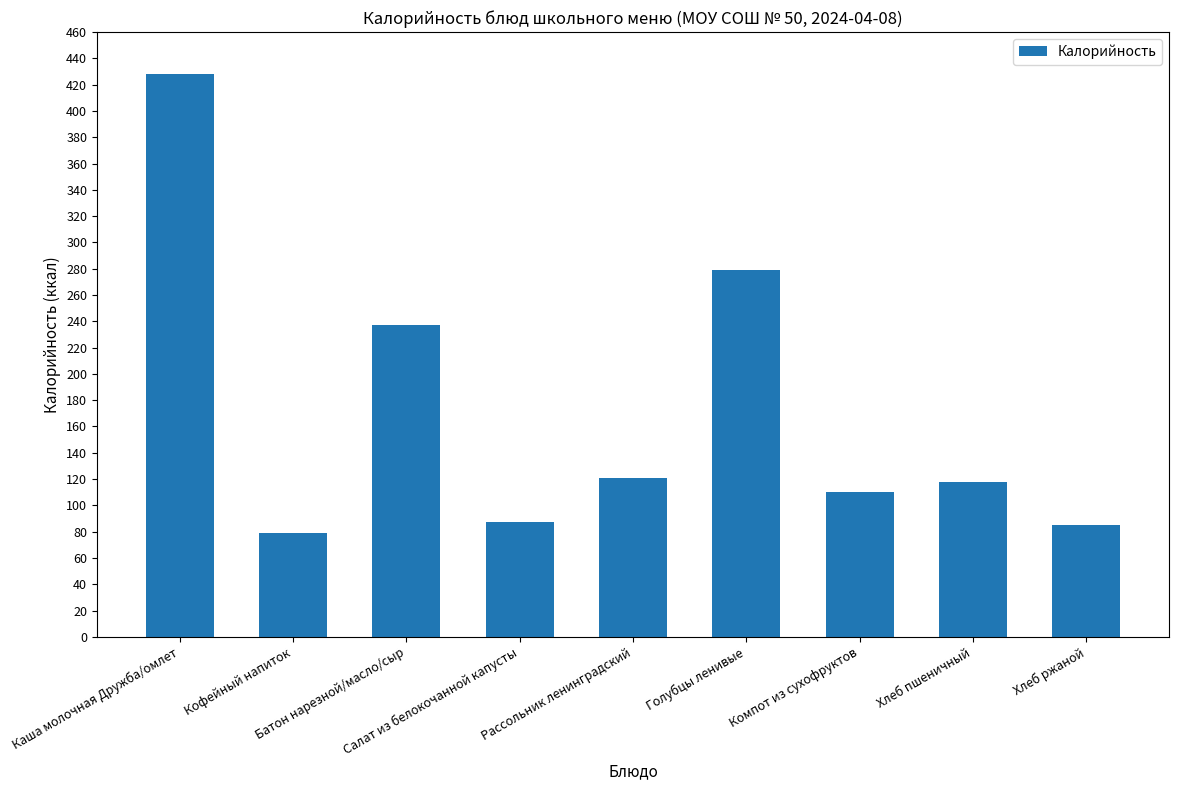

What is the label of the 4th bar from the left?

Салат из белокочанной капусты